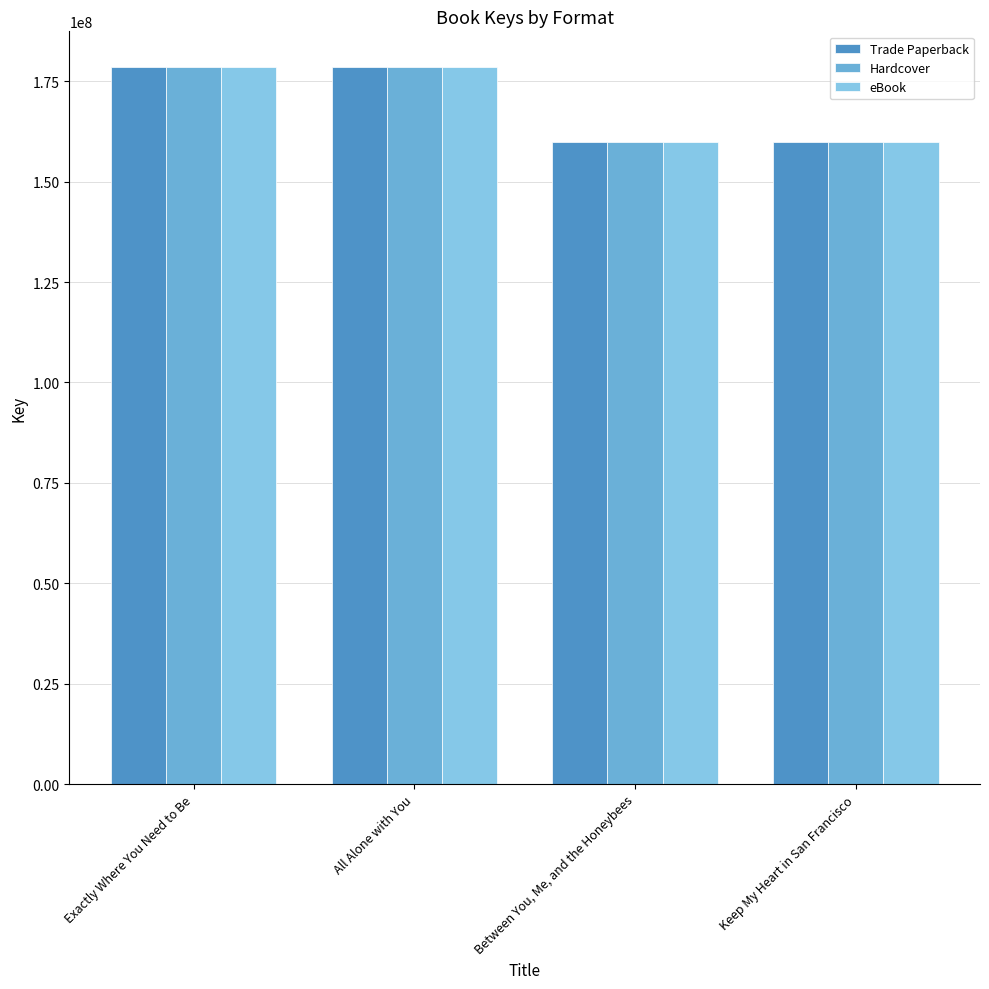

Which category has the highest value in the Hardcover series?

All Alone with You